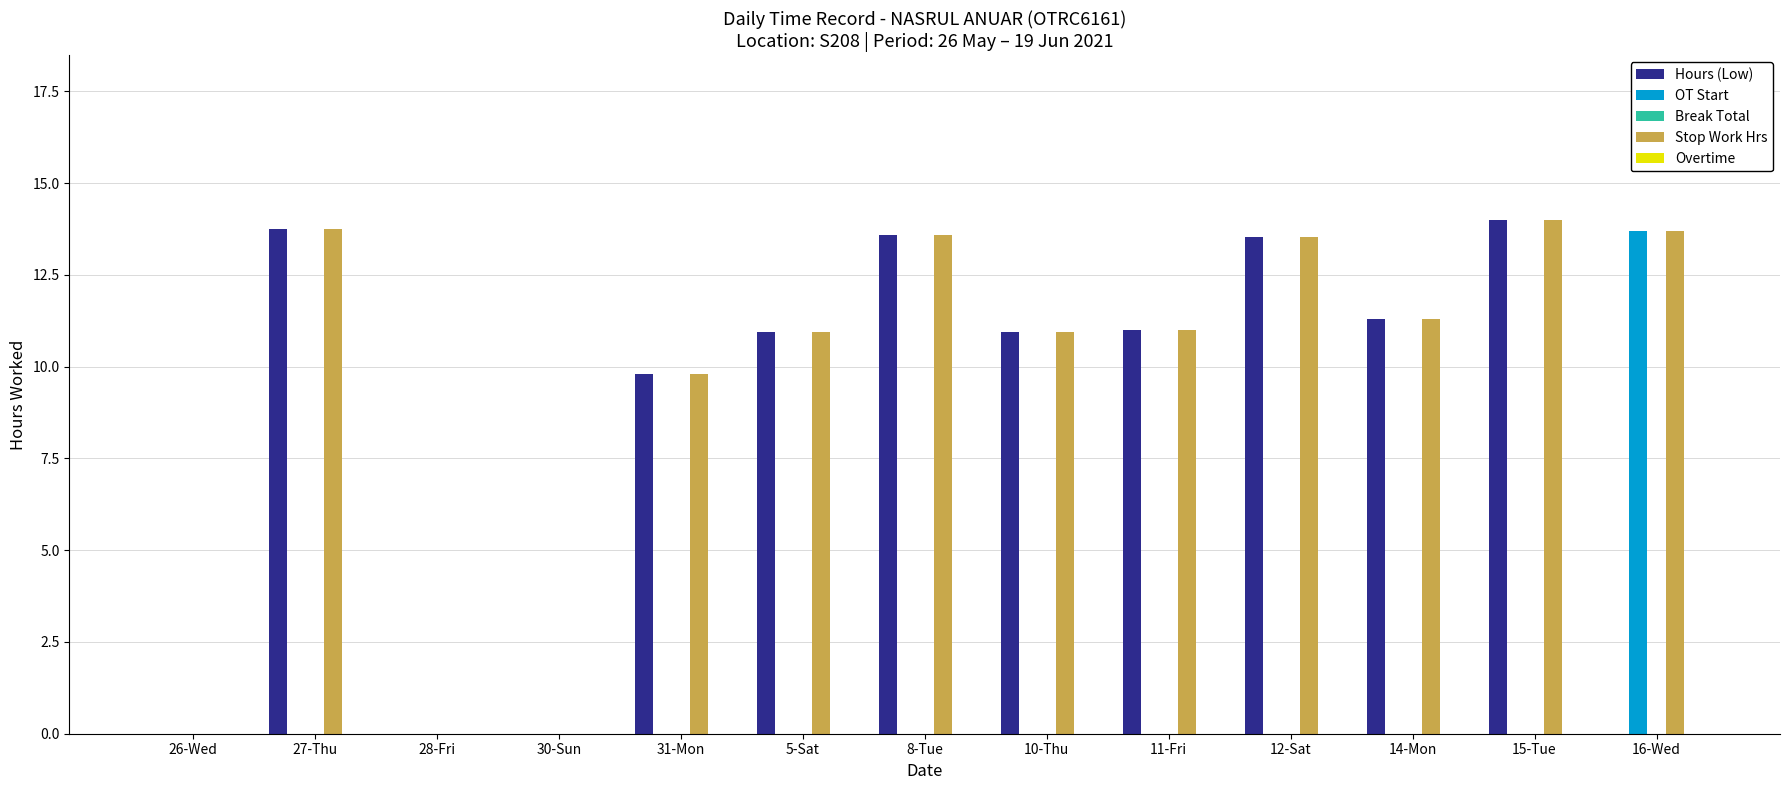

How many groups of bars are there?

13